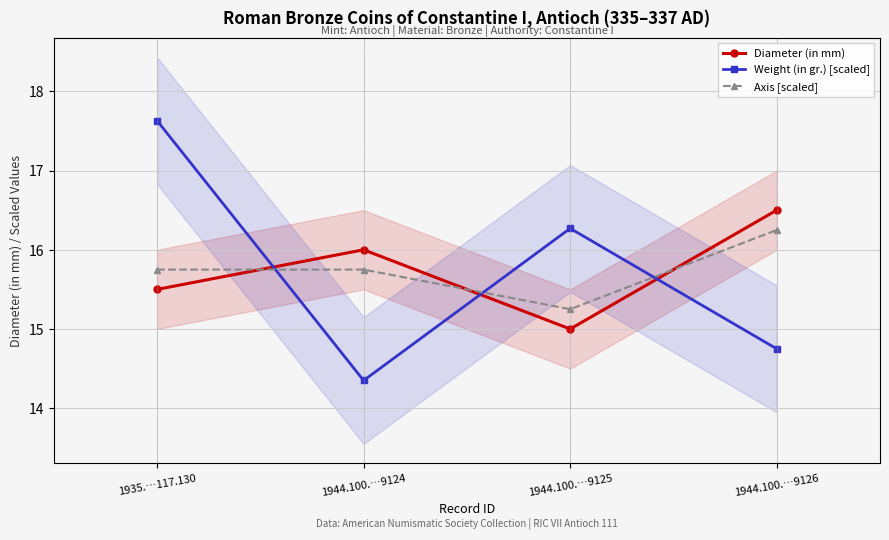

Reading left to right, extract all data points from this chart.

Diameter (in mm): 1935.…117.130=15.5	1944.100.…9124=16.0	1944.100.…9125=15.0	1944.100.…9126=16.5
Weight (in gr.) [scaled]: 1935.…117.130=17.6	1944.100.…9124=14.3	1944.100.…9125=16.3	1944.100.…9126=14.8
Axis [scaled]: 1935.…117.130=15.8	1944.100.…9124=15.8	1944.100.…9125=15.2	1944.100.…9126=16.2